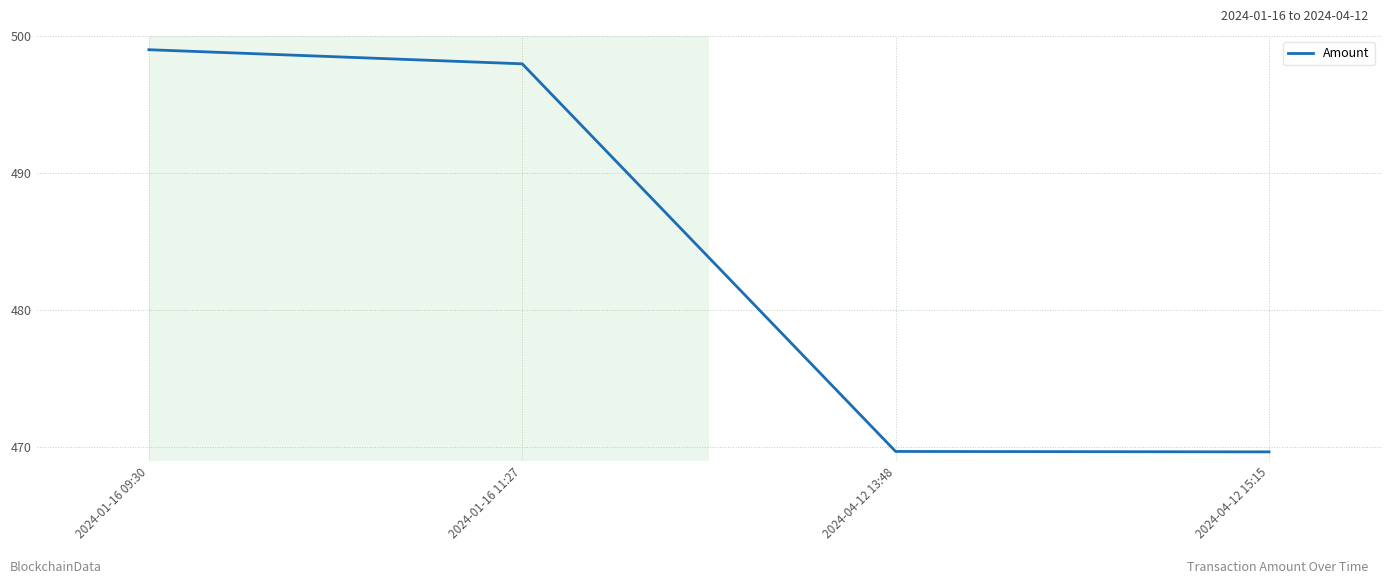

What is the sum of the values at 2024-01-16 11:27 and 2024-04-12 15:15?

967.6